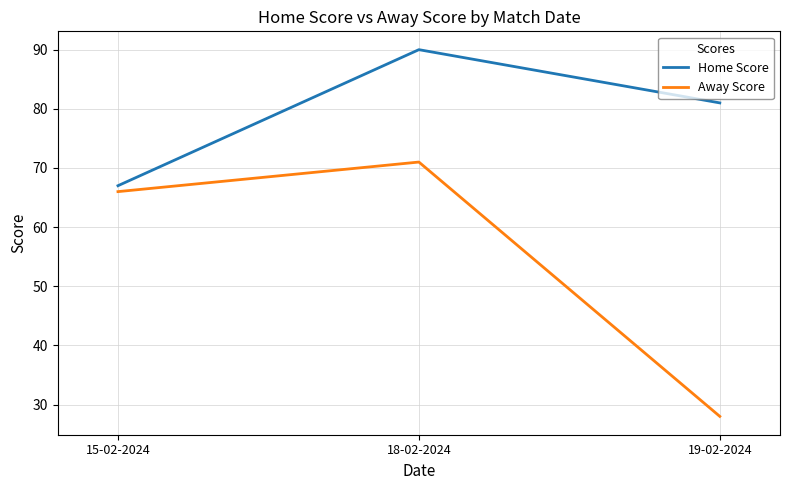

At which label is Home Score closest to 78?

19-02-2024